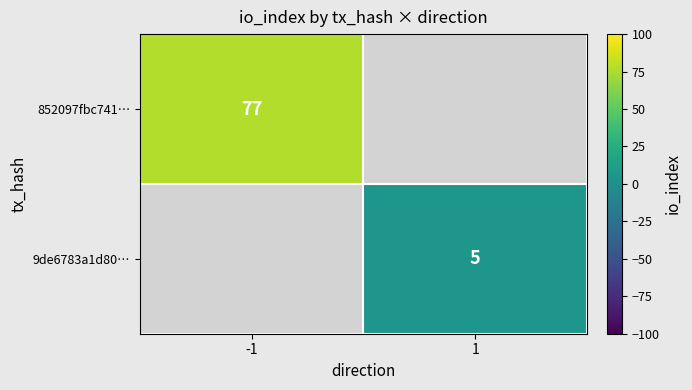

True or false: 9de6783a1d80… has a value of 8 at 1.

False